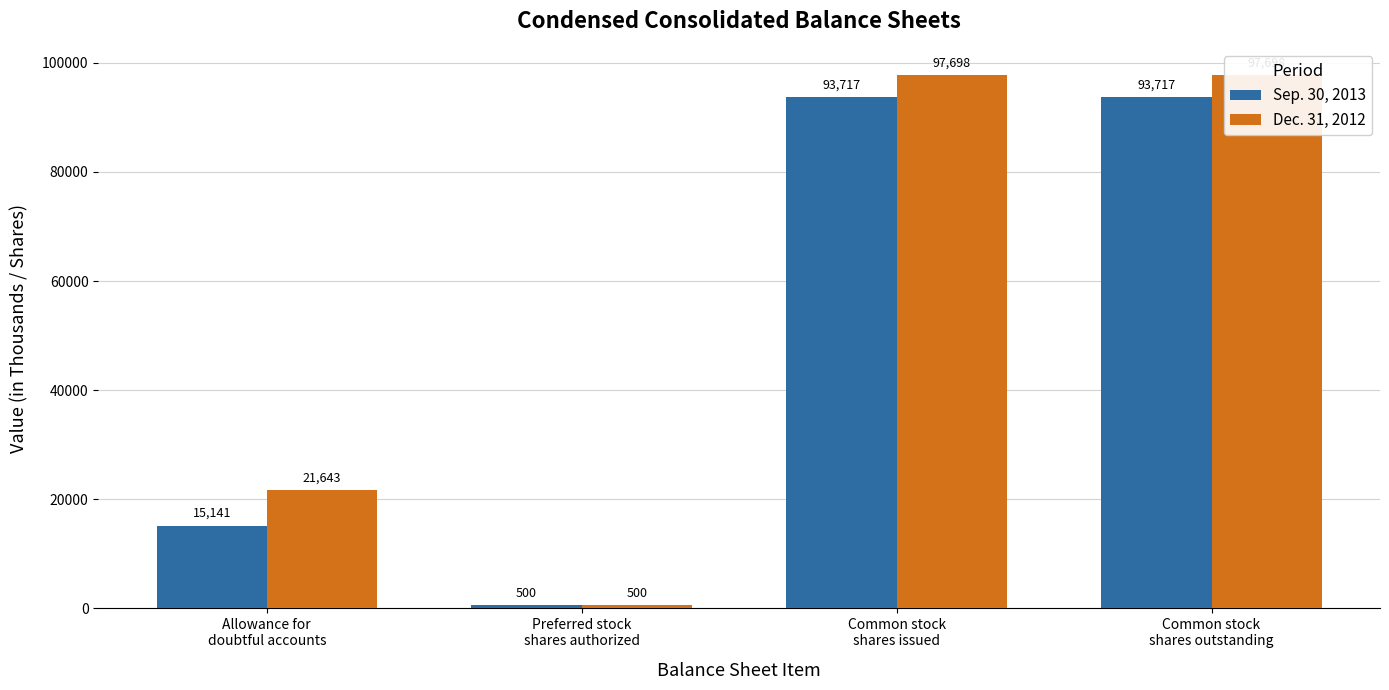

What is the label of the 1st bar from the left?

Allowance for
doubtful accounts